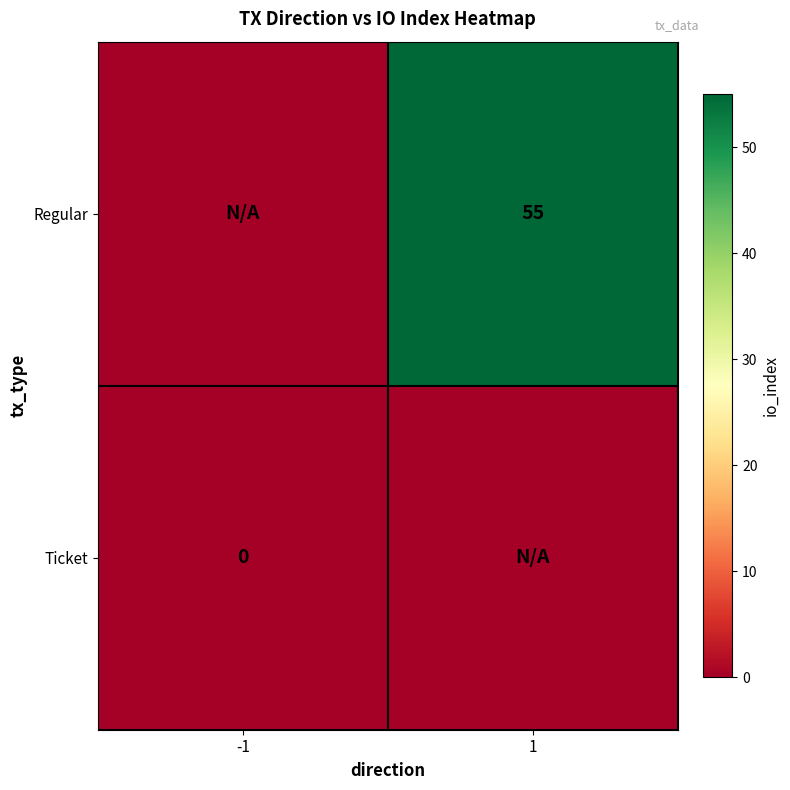

Is it true that Regular equals 55 at 1?

True